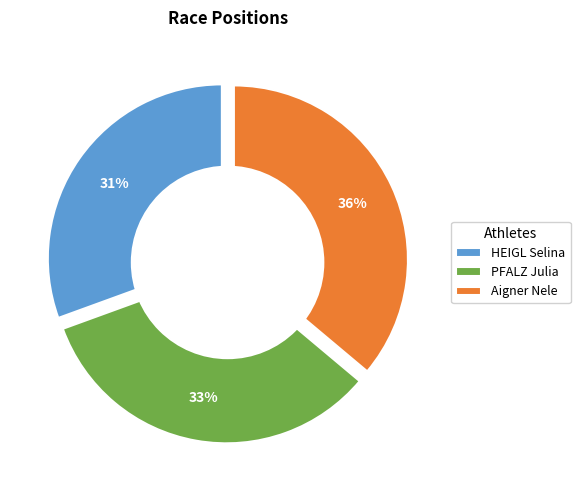

To the nearest percent, what percentage of the pie is HEIGL Selina?

31%